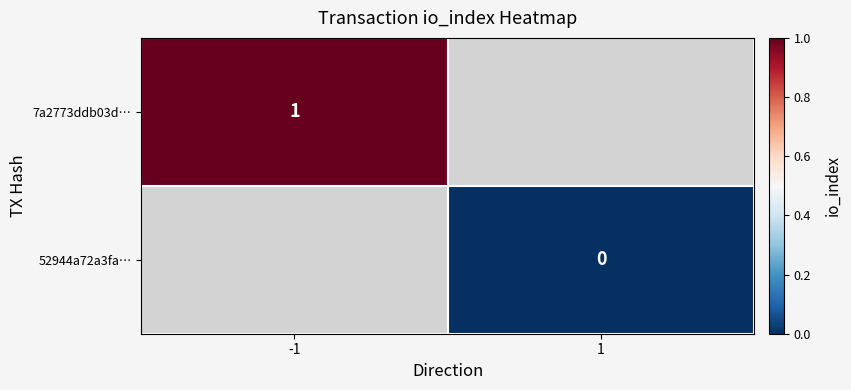

The 7a2773ddb03d… series shows 1 at -1. True or false?

True